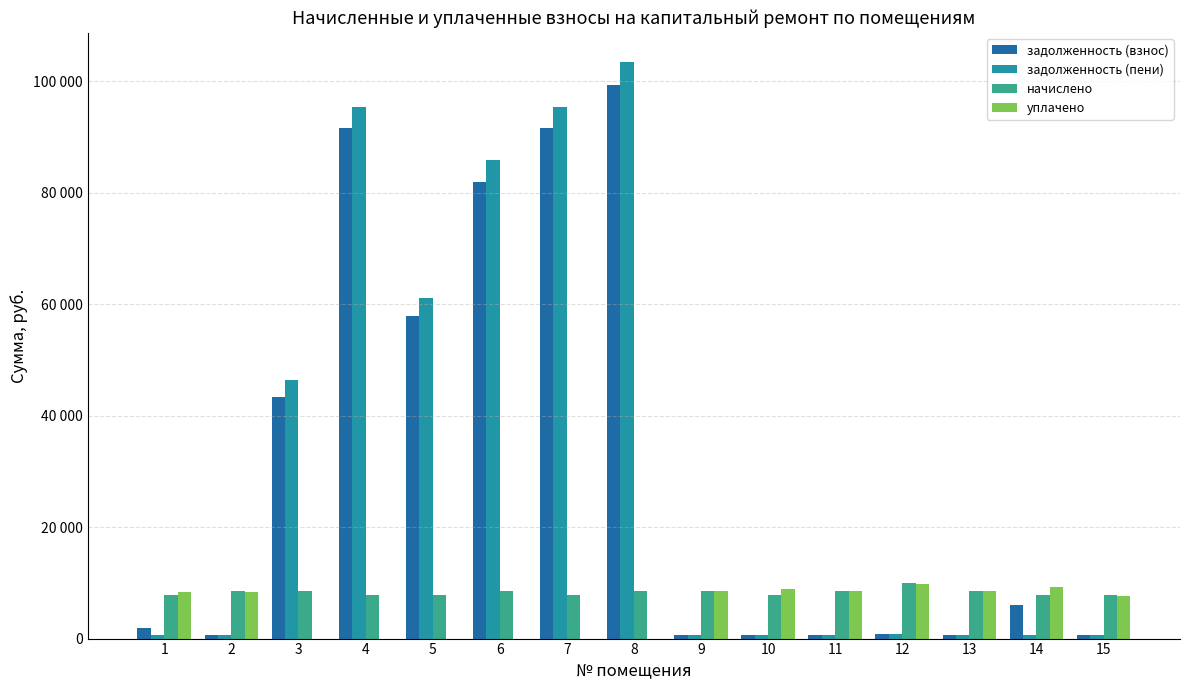

Does the chart contain stacked bars?

No